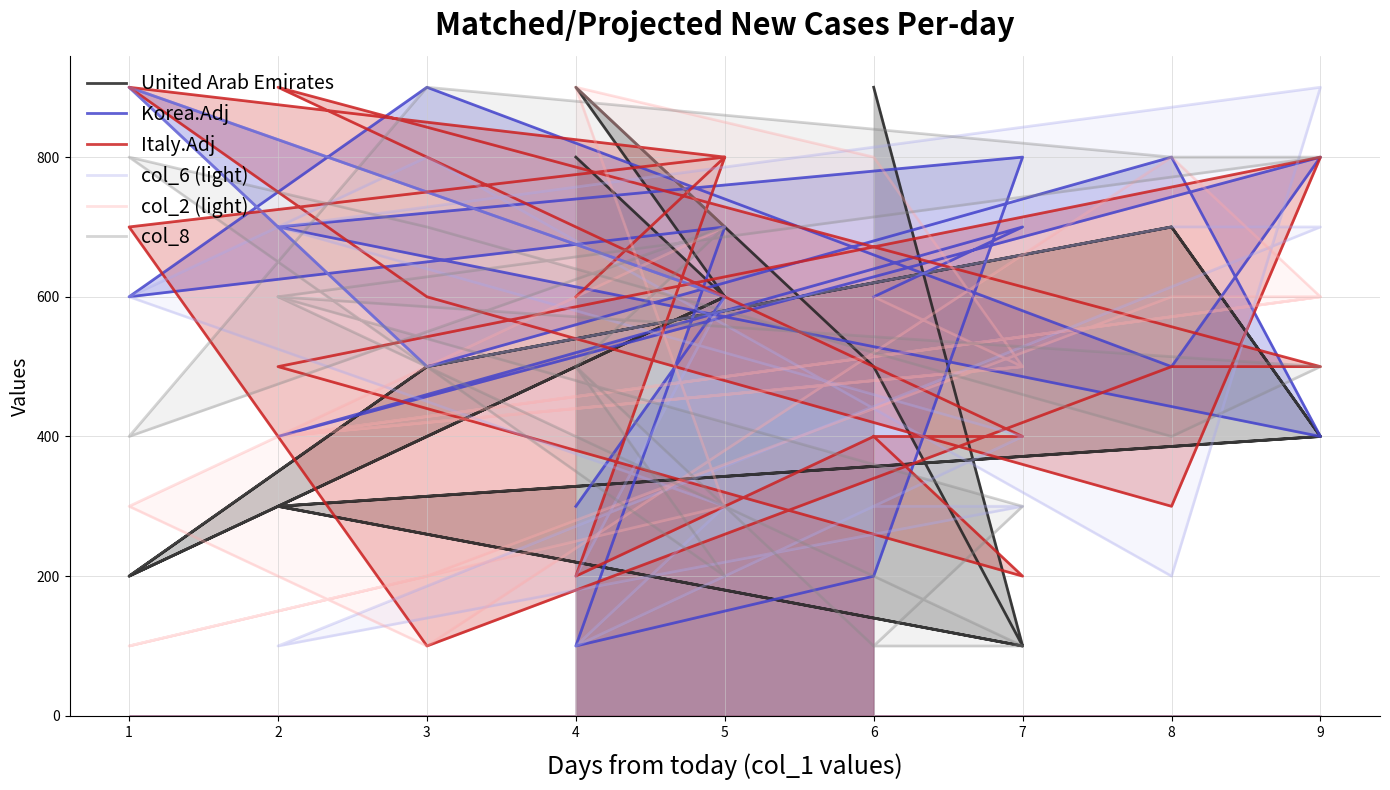

What are all the series names shown in the legend?

United Arab Emirates, Korea.Adj, Italy.Adj, col_6 (light), col_2 (light), col_8